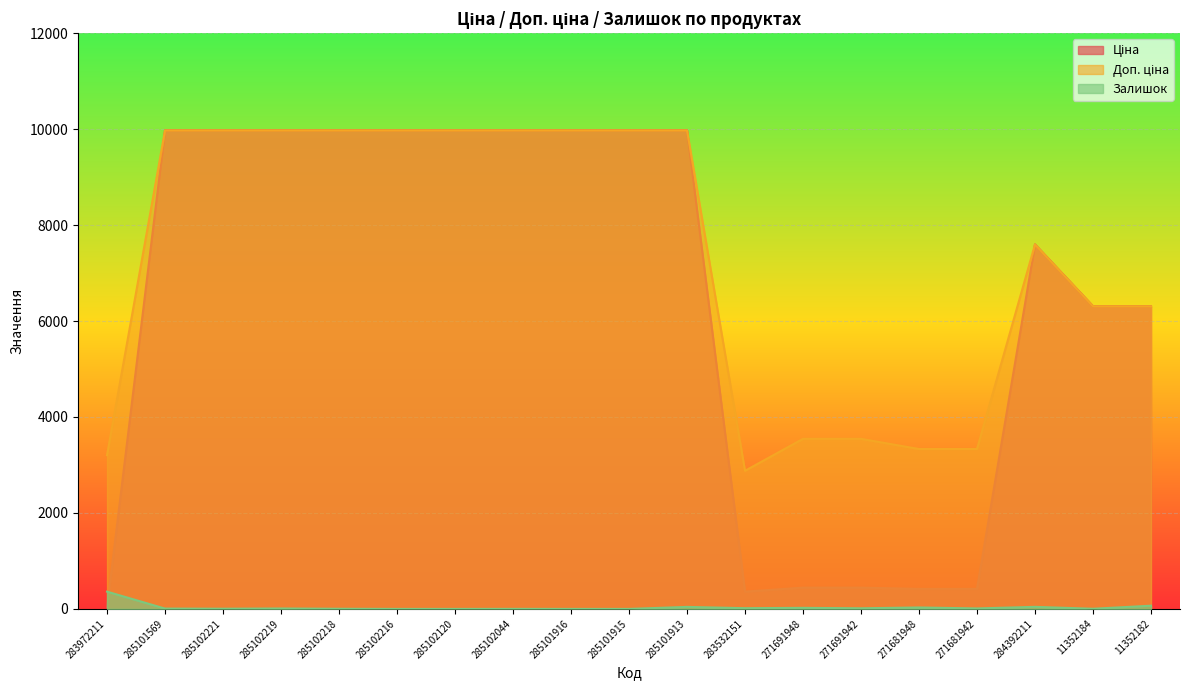

What is the difference between the highest and lowest values at 285101913?

9933.0